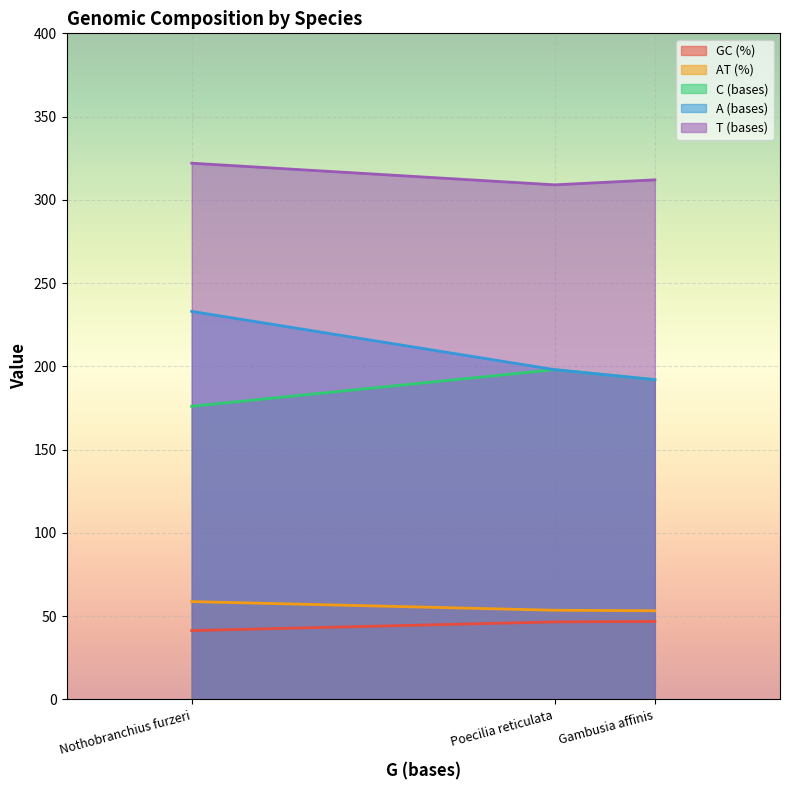

True or false: C (bases) has a value of 198.0 at Poecilia reticulata.

True